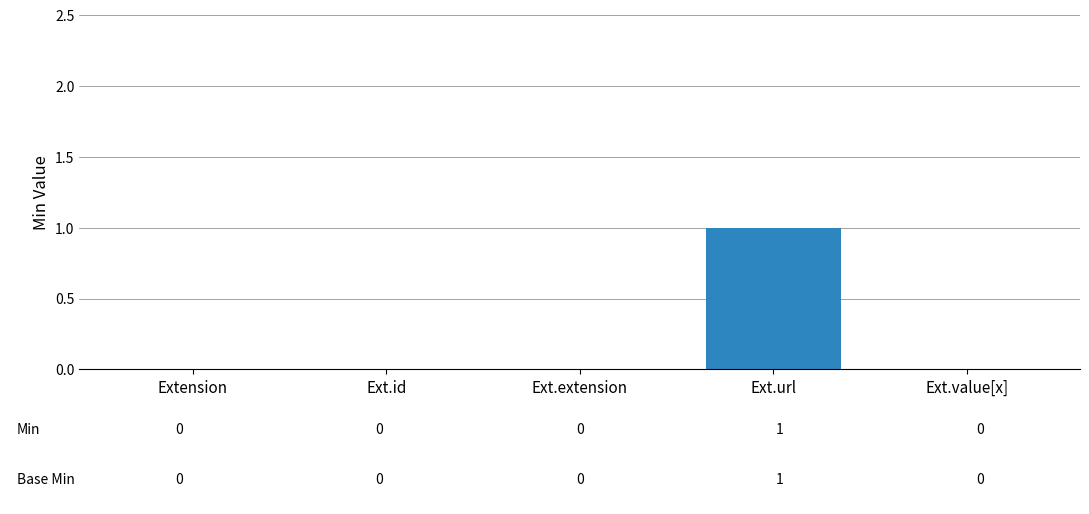

True or false: Min has a value of 0 at Extension.value[x].

False